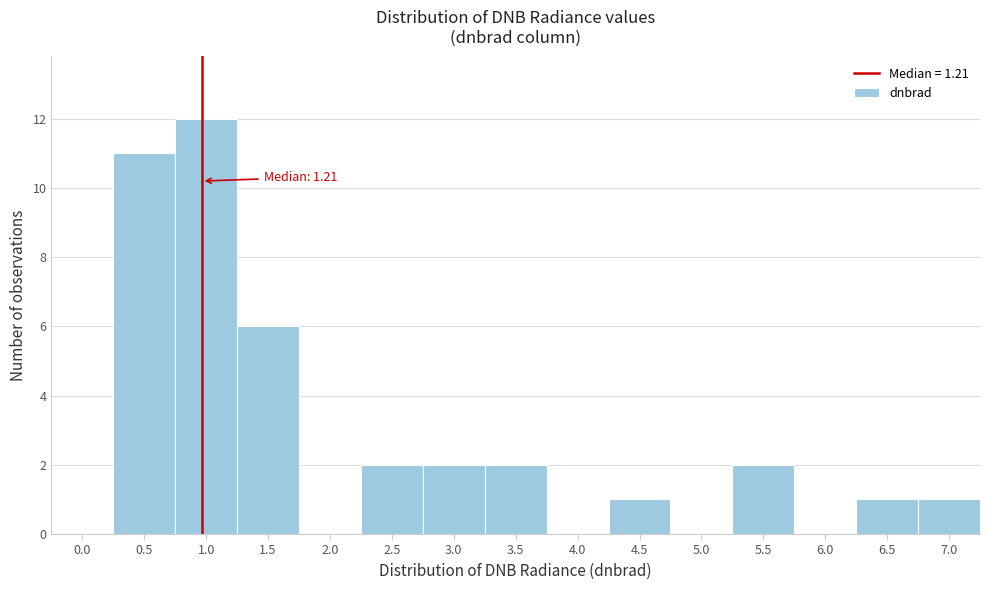

Reading left to right, what are all the values shown in this chart?

0.0=0	0.5=11	1.0=12	1.5=6	2.0=0	2.5=2	3.0=2	3.5=2	4.0=0	4.5=1	5.0=0	5.5=2	6.0=0	6.5=1	7.0=1